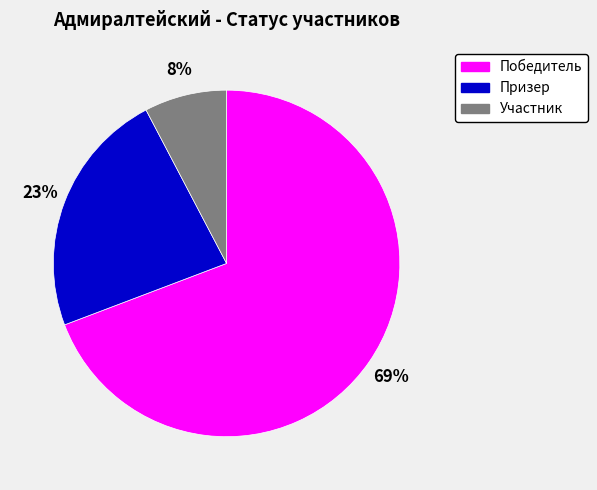

To the nearest percent, what percentage of the pie is Участник?

8%